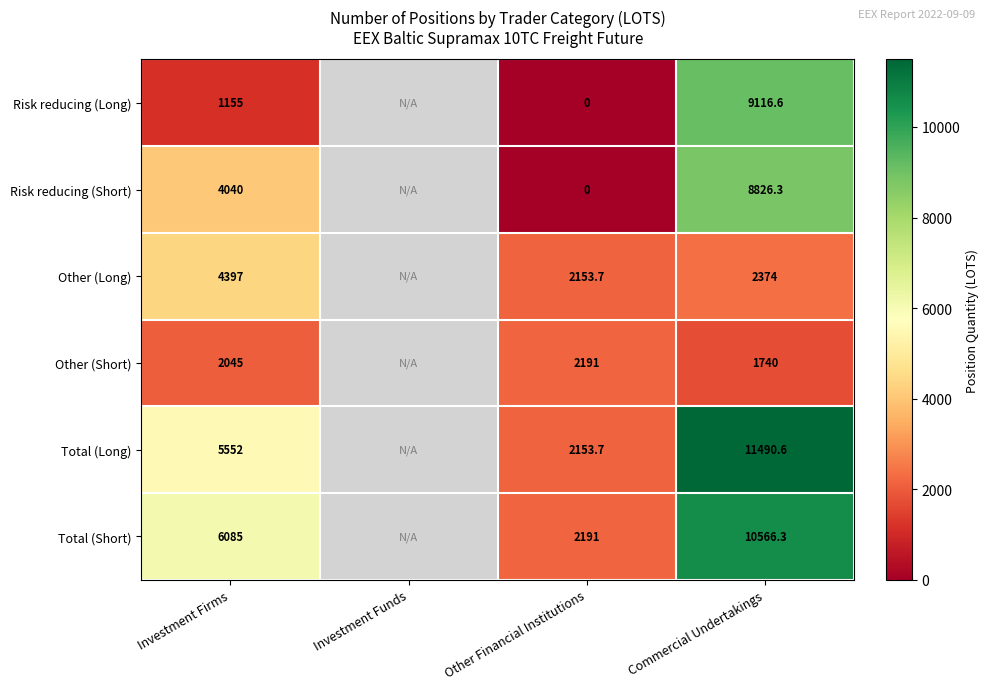

Rank the series at Commercial Undertakings from highest to lowest value.

Total (Long), Total (Short), Risk reducing (Long), Risk reducing (Short), Other (Long), Other (Short)